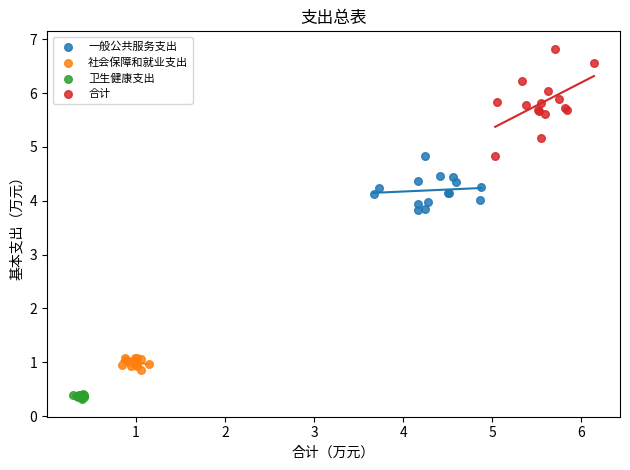

Which series has the largest Y range (max minus min)?

合计